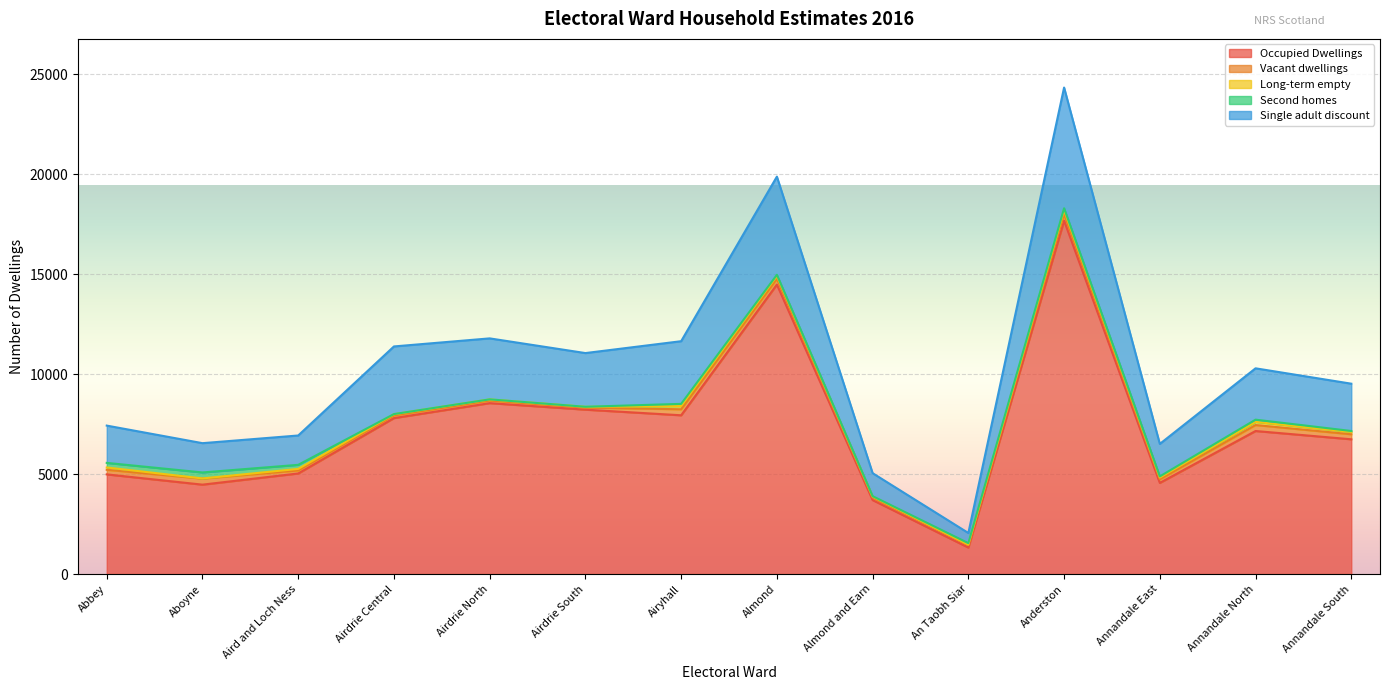

What is the label of the 7th point from the left?

Airyhall